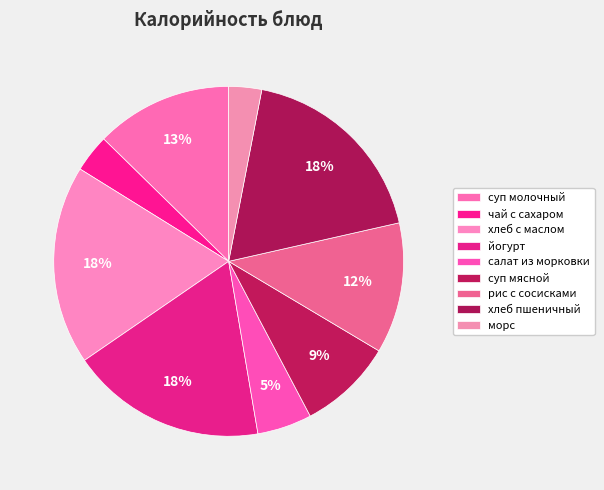

How many slices are in this pie chart?

9